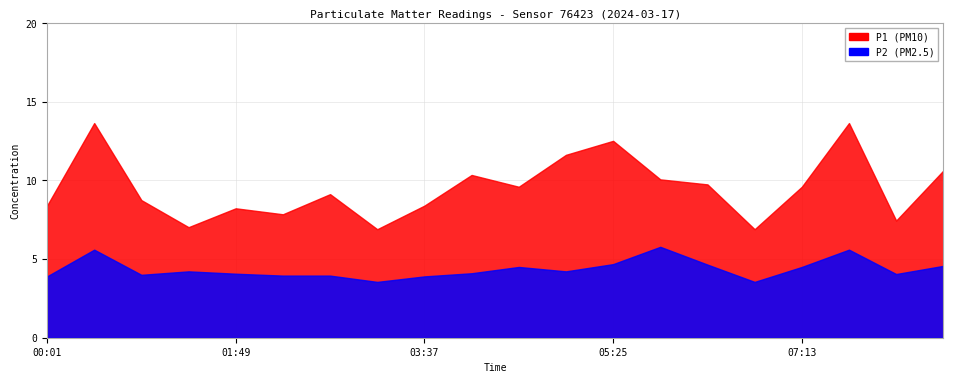

What is the average value of the P2 series?

4.4